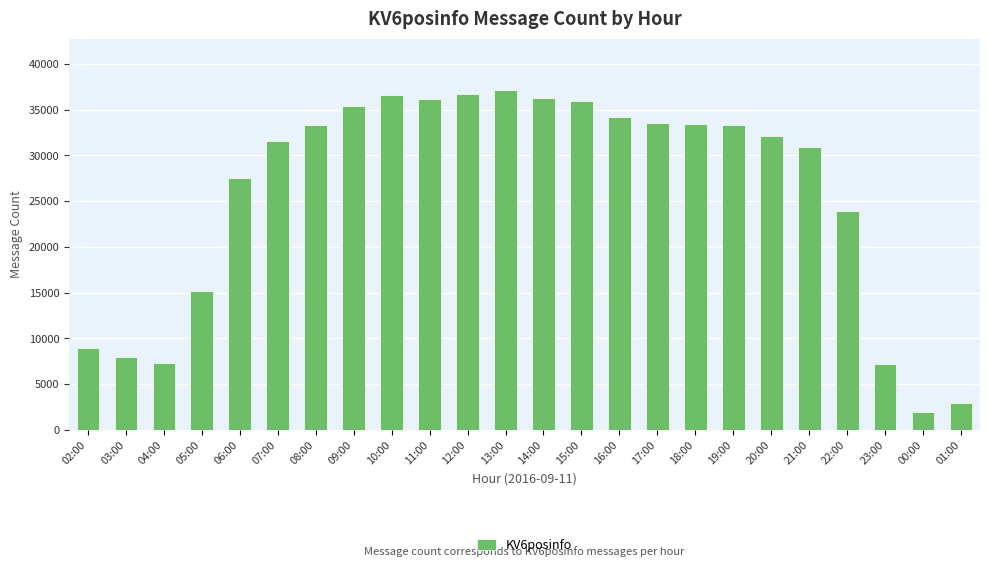

What is the ratio of the value at 11:00 to the value at 01:00?

12.2